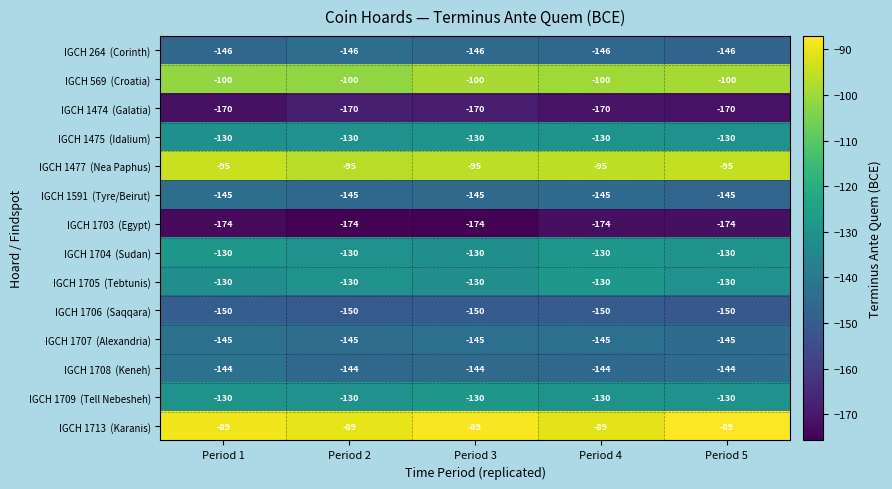

What is the spread (max minus min) of values at Period 4?

85